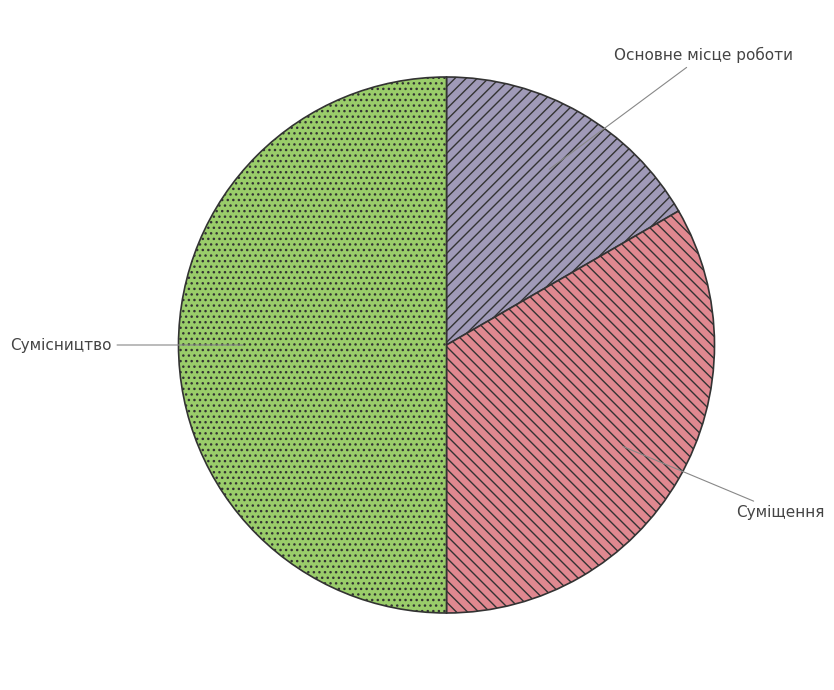

Which slice is the smallest?

Основне місце роботи